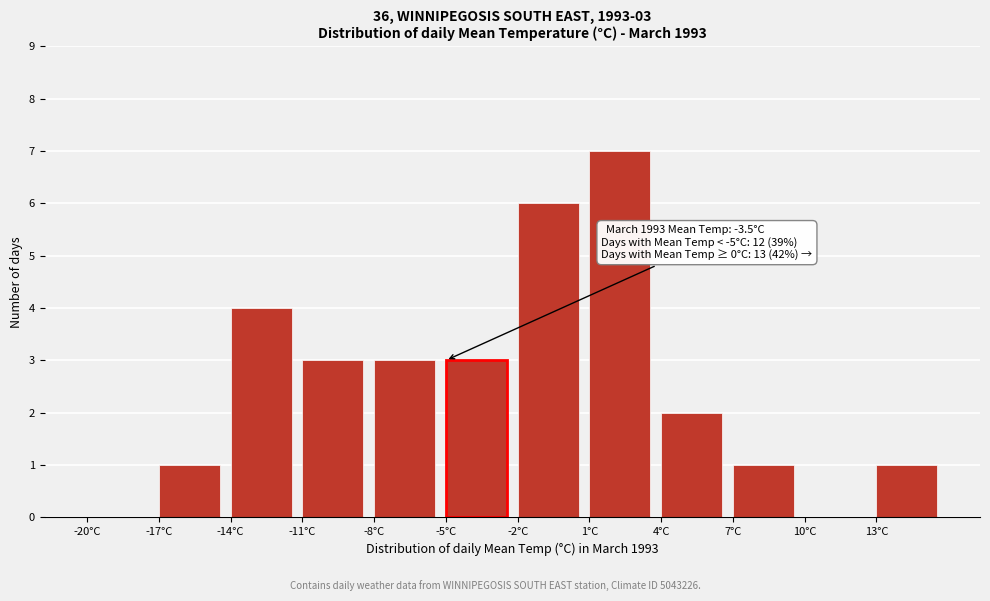

Which range on the x-axis has the tallest bar?

1 to 4